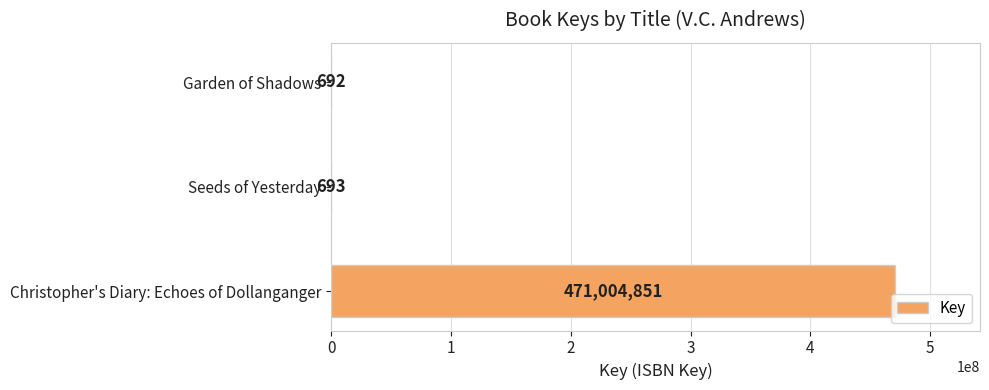

What is the change in value from Christopher's Diary: Echoes of Dollanganger to Seeds of Yesterday?

-471004158